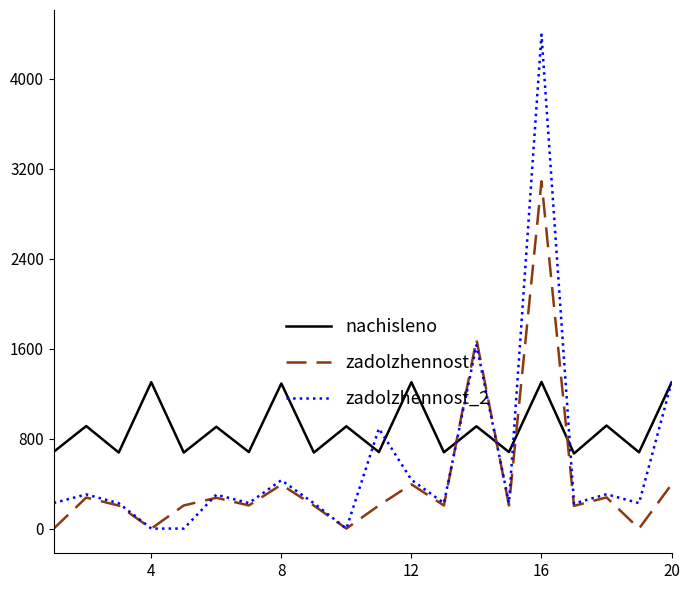

What is the maximum value shown in the chart?

4390.9